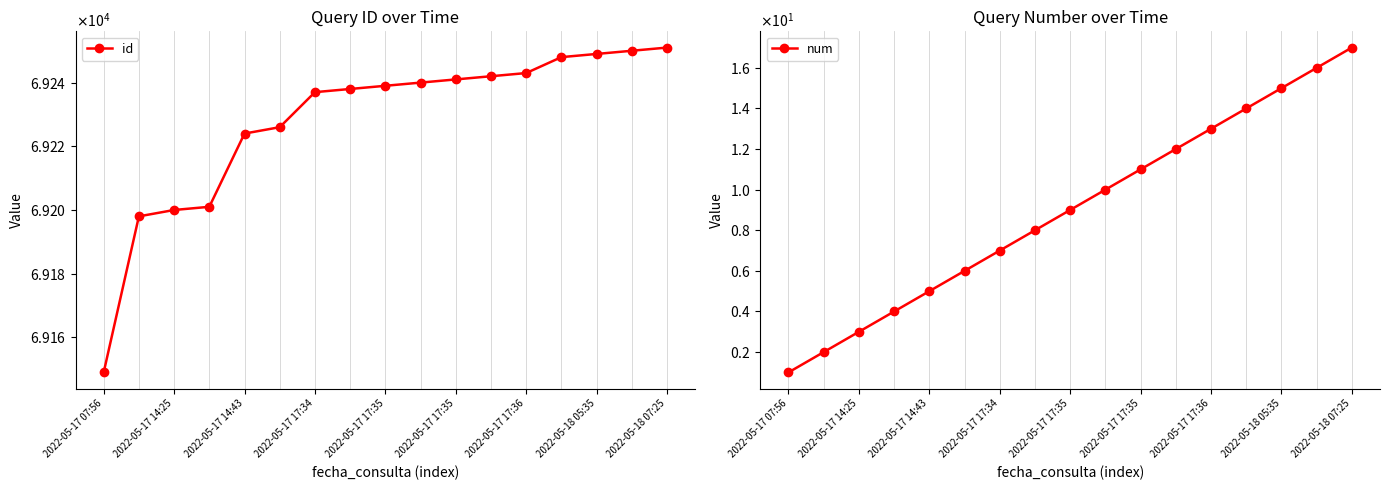

What are all the series names shown in the legend?

id, num